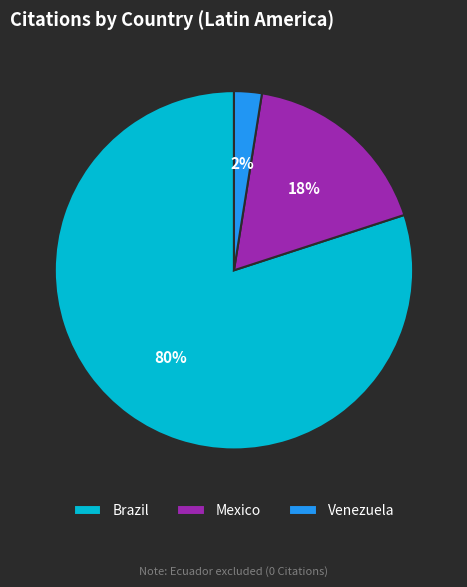

Which category has the smallest portion of the pie?

Venezuela